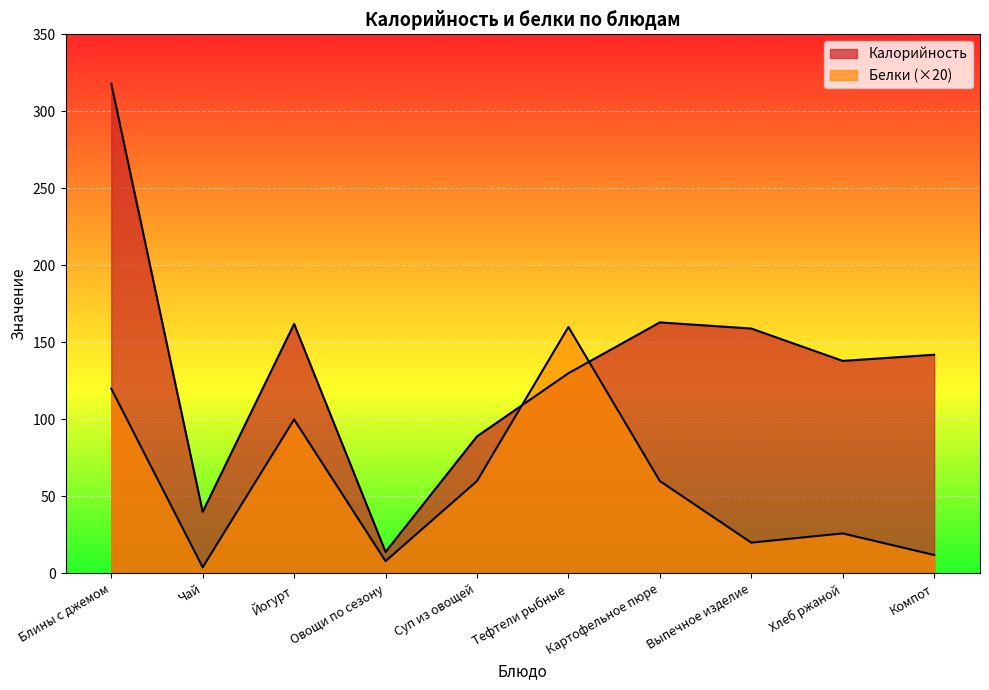

Which series has the largest total across all categories?

Калорийность